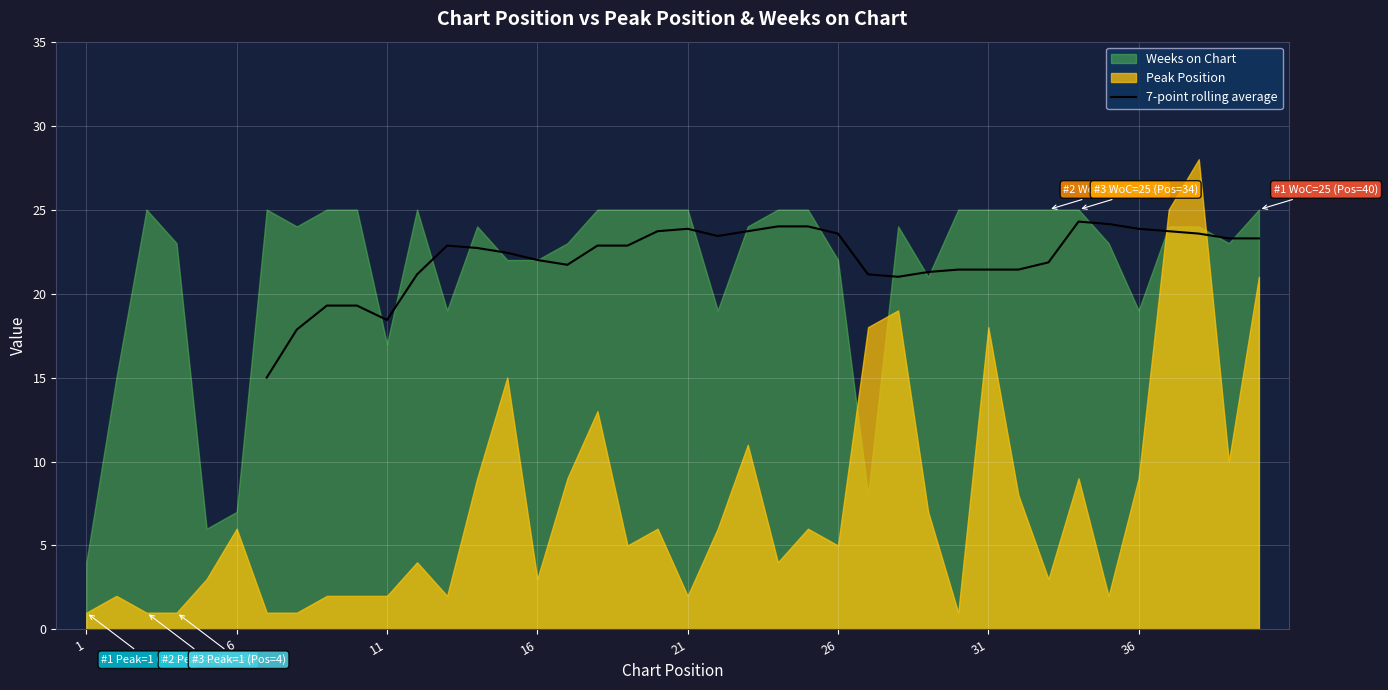

What is the lowest value of the 7-point rolling average series?

15.0